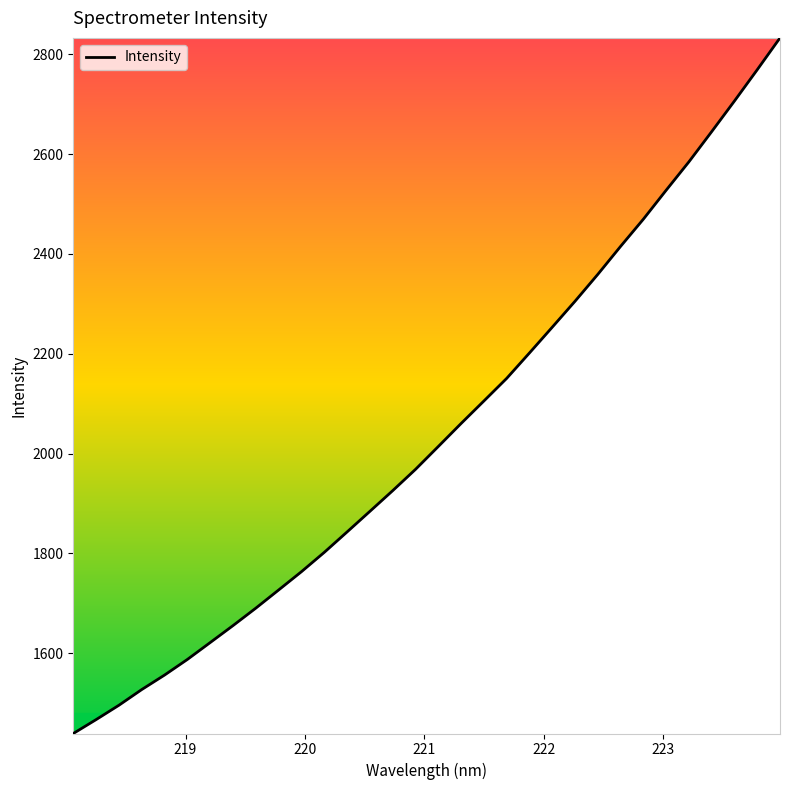

What is the smallest value displayed?

1439.1